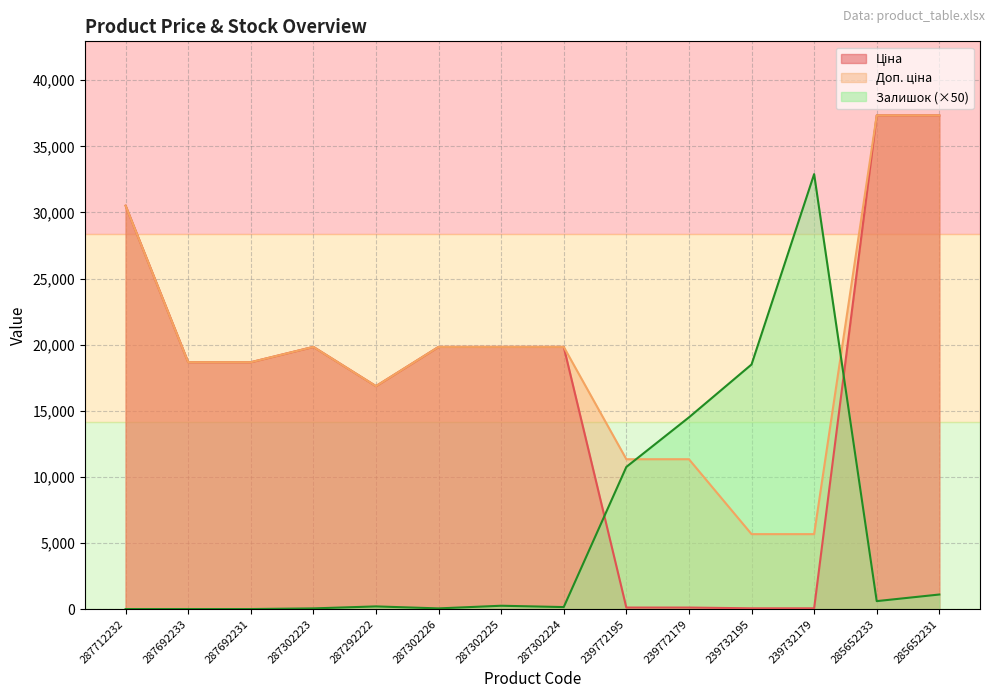

How many values in the Доп. ціна series are below 19831?

7